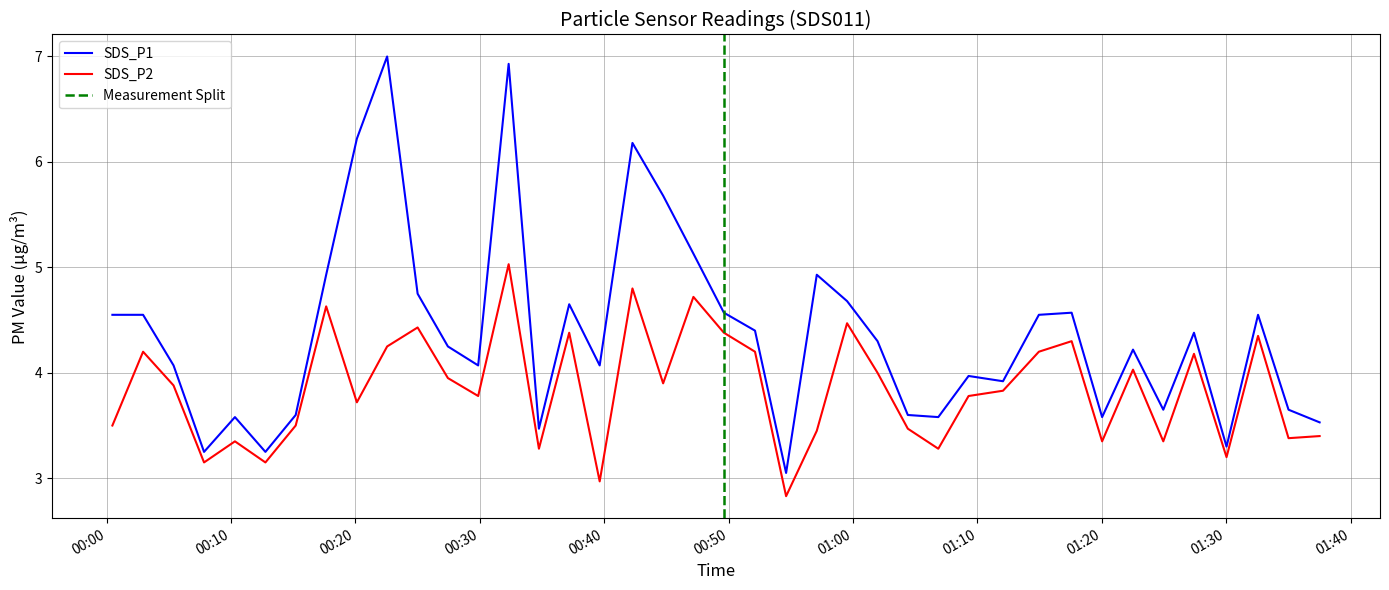

Rank the series at 2021/04/03 01:14:56 from lowest to highest value.

SDS_P2, SDS_P1